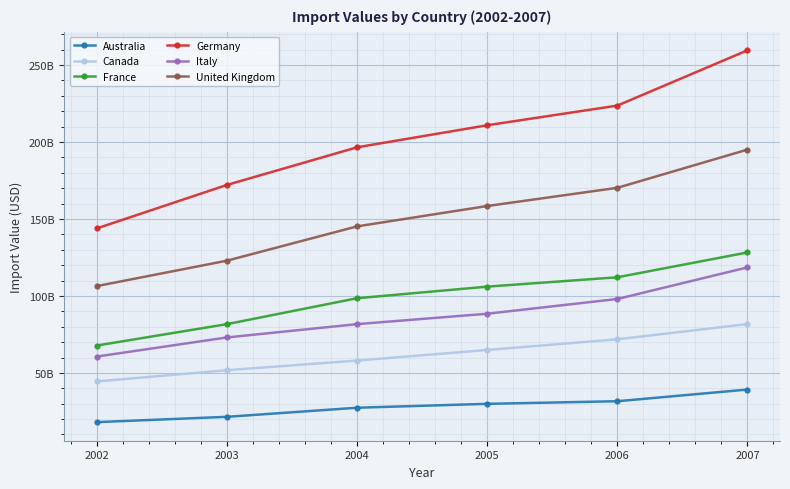

What is the maximum value for Australia?

39196883000